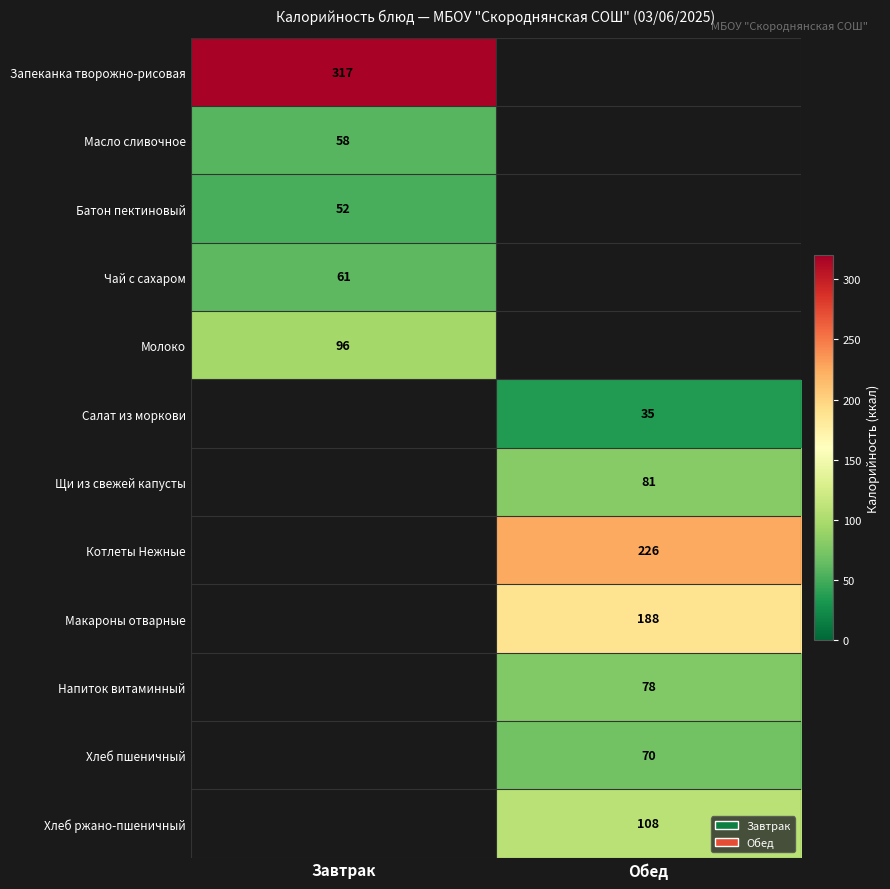

The Напиток витаминный series shows 78 at Обед. True or false?

True